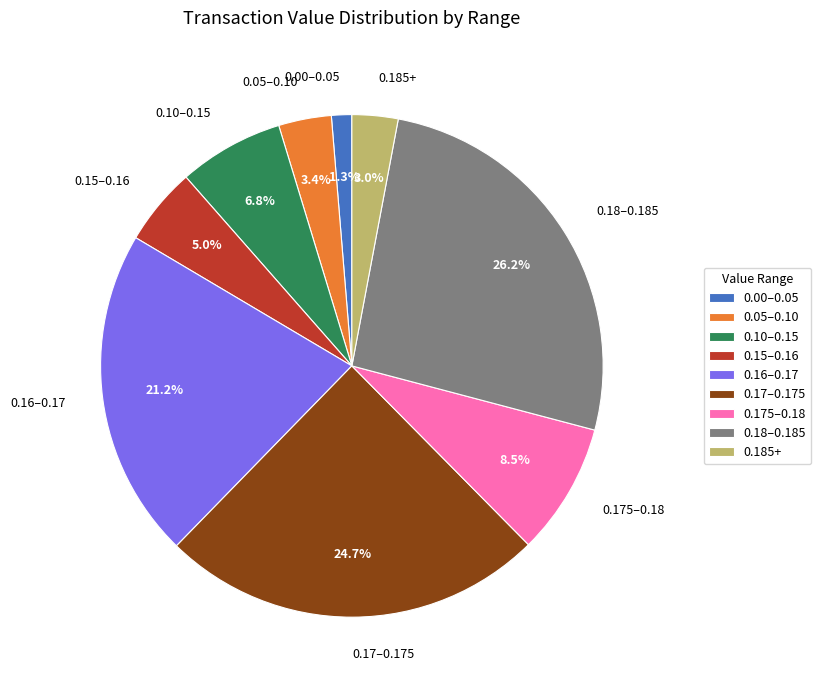

Is there any slice that represents more than half of the pie?

No